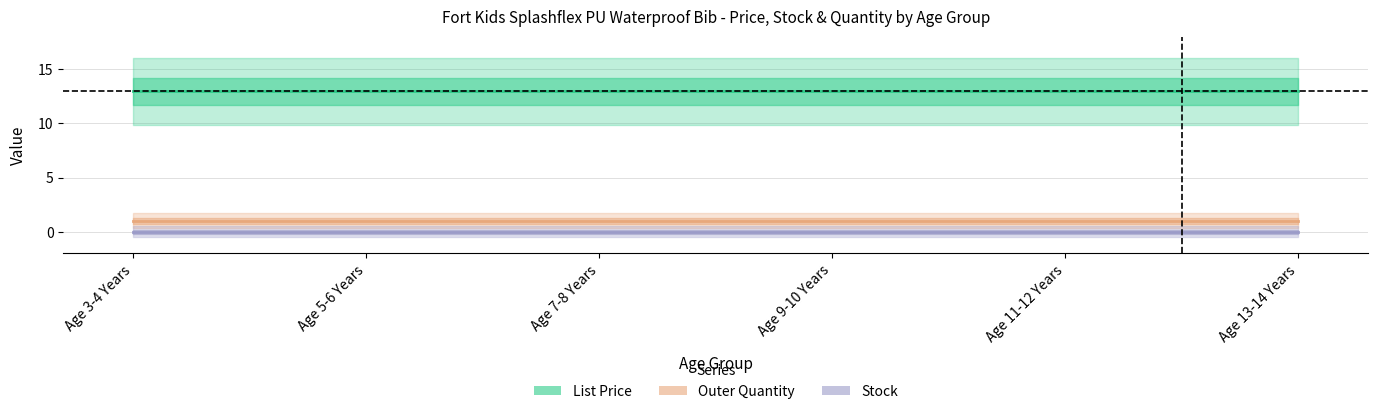

Rank the categories by List Price value from lowest to highest.

Age 3-4 Years, Age 5-6 Years, Age 7-8 Years, Age 9-10 Years, Age 11-12 Years, Age 13-14 Years